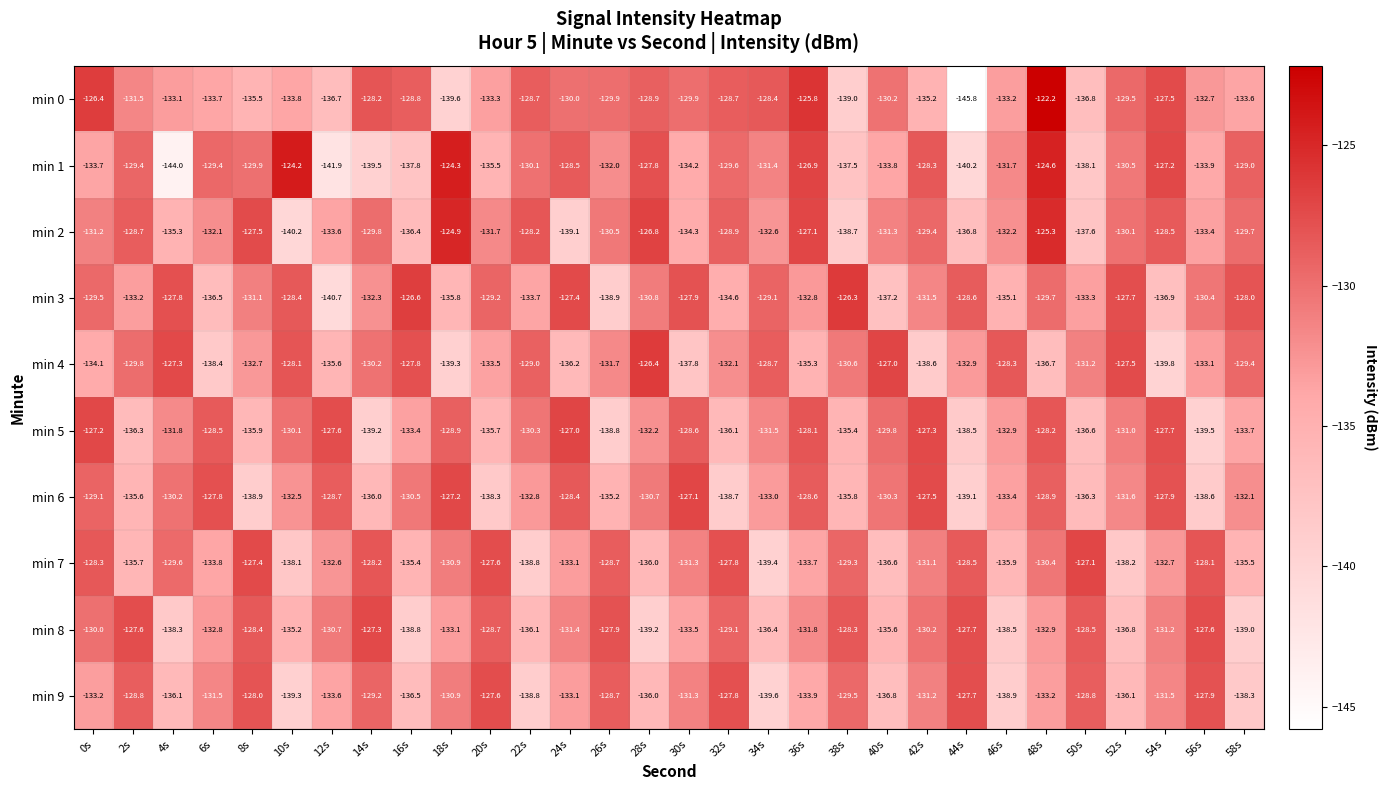

What is the total value across all series at 12s?

-1341.7